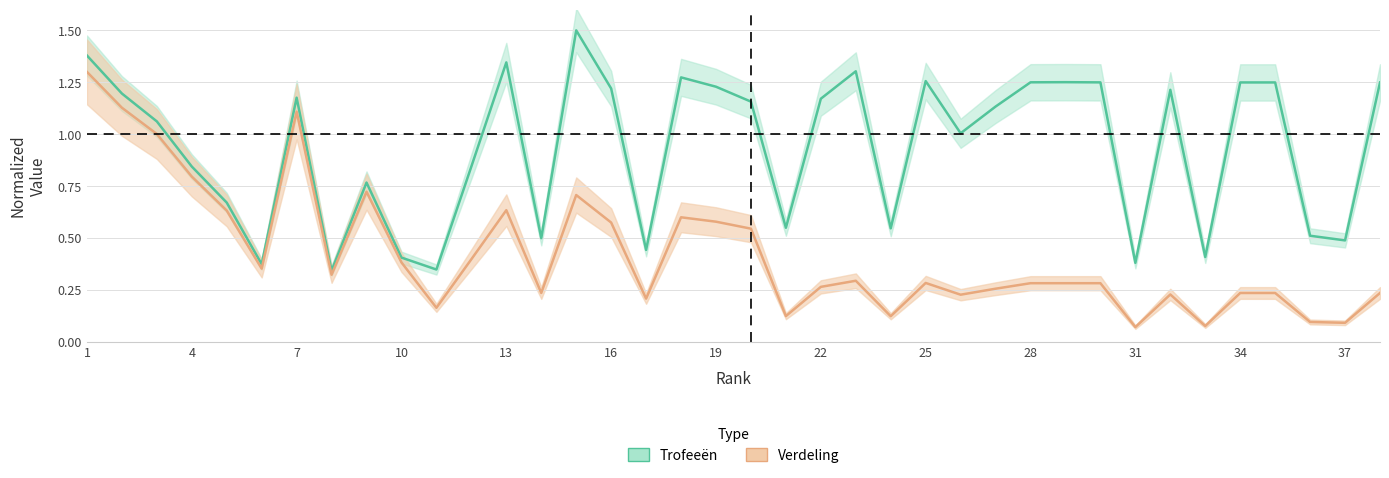

How many lines are shown in the chart?

2